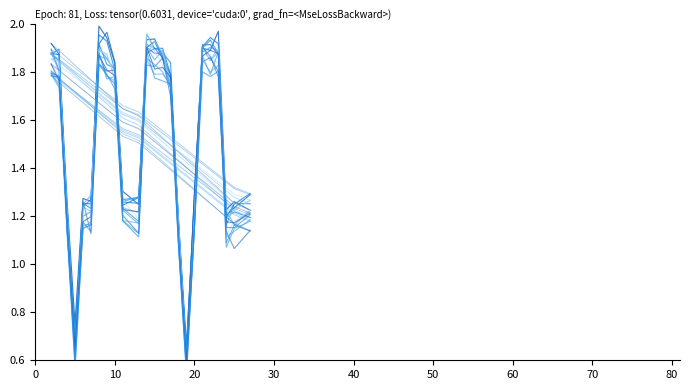

Reading left to right, transcribe all the data shown in this chart.

1.8	1.7	1.1	0.6	1.1	1.2	1.8	1.8	1.8	1.2	1.2	1.9	1.8	1.8	1.7	1.1	0.5	1.1	1.9	1.8	1.8	1.1	1.1	1.2